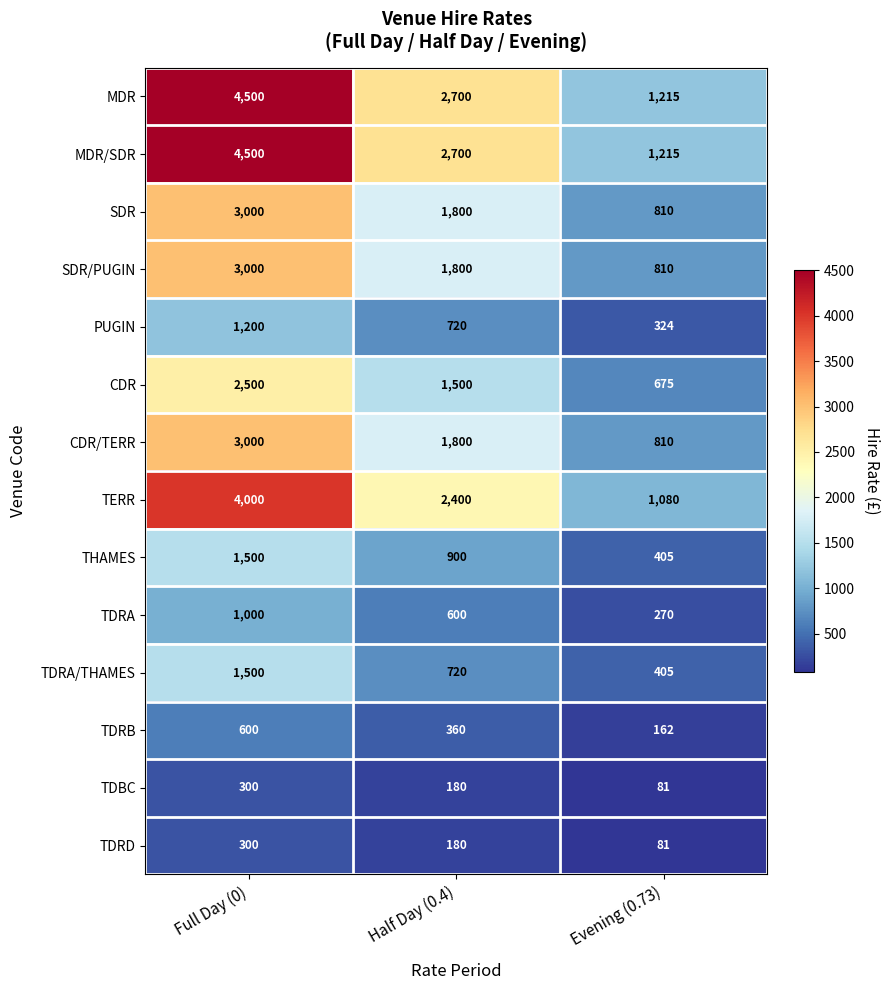

How many distinct data groups are displayed?

14